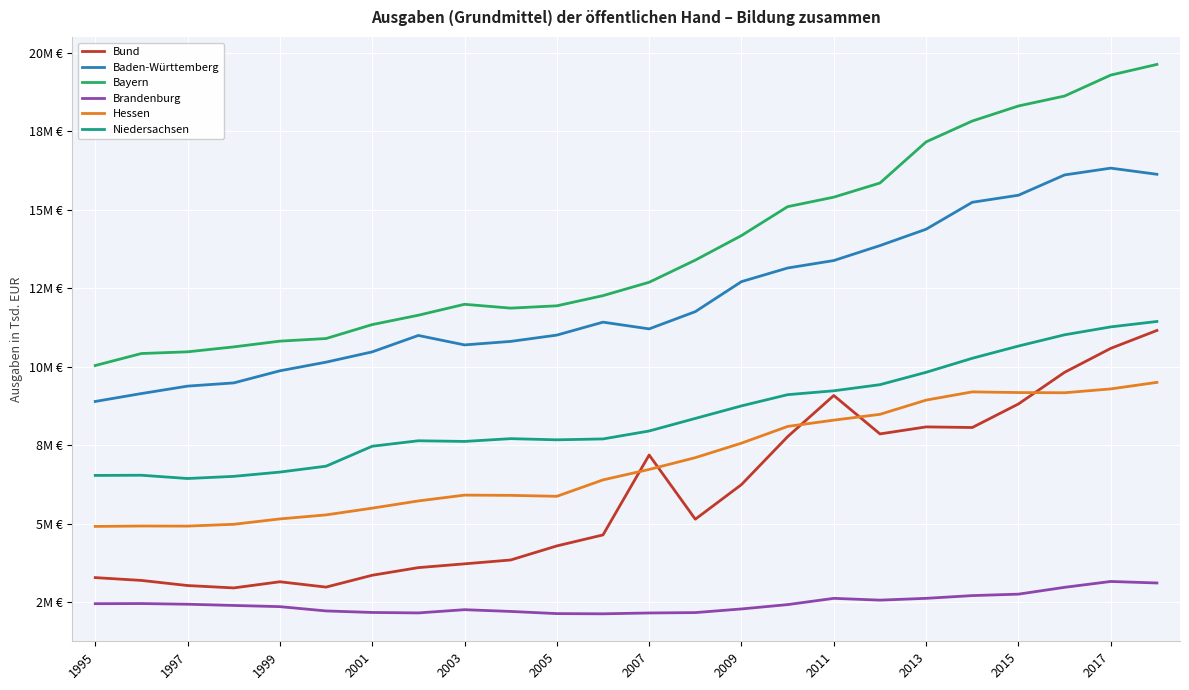

What are all the series names shown in the legend?

Bund, Baden-Württemberg, Bayern, Brandenburg, Hessen, Niedersachsen